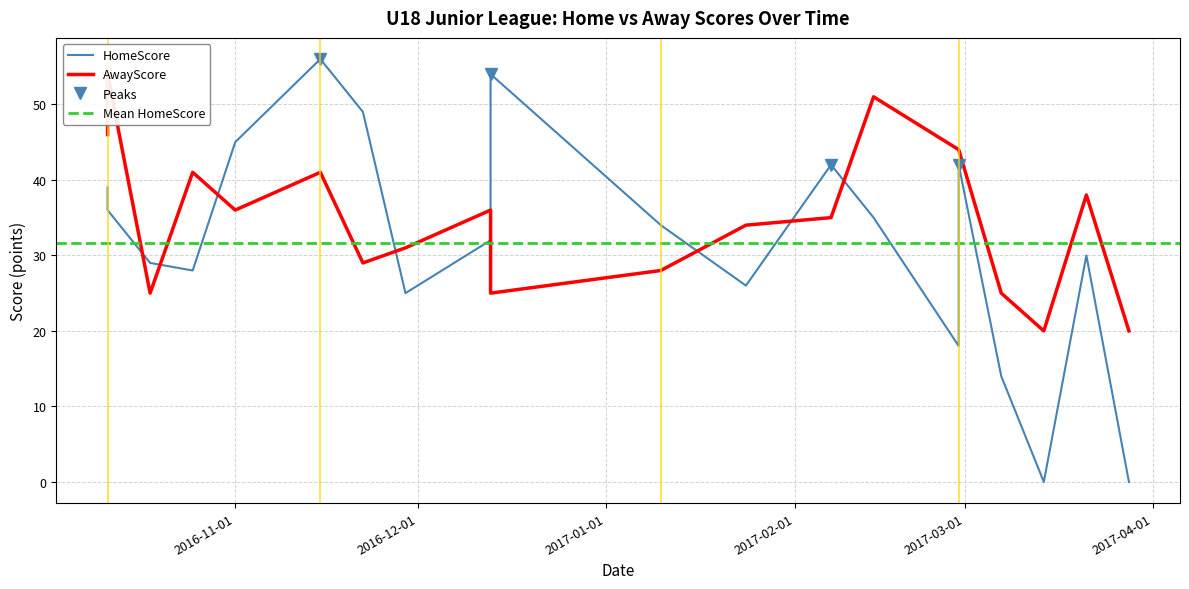

Where is the first local minimum for AwayScore?

2016-10-18